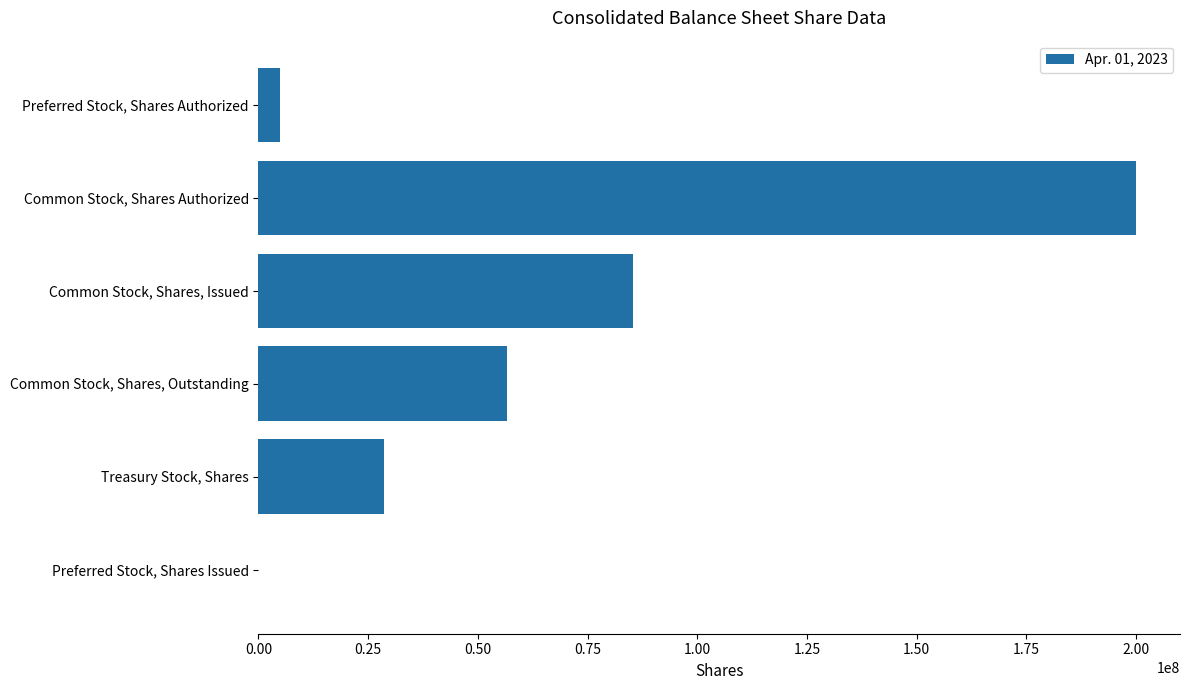

Reading top to bottom, what are all the values shown in this chart?

Preferred Stock, Shares Authorized=5000000	Common Stock, Shares Authorized=200000000	Common Stock, Shares, Issued=85364000	Common Stock, Shares, Outstanding=56653000	Treasury Stock, Shares=28710000	Preferred Stock, Shares Issued=0